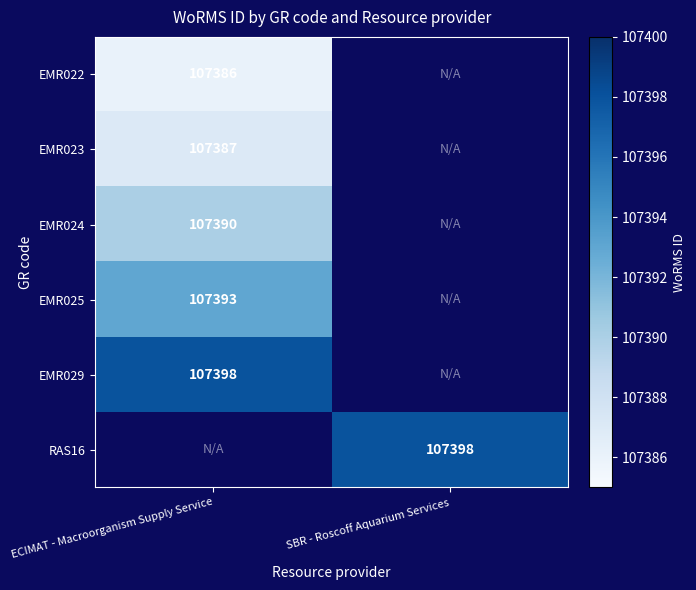

How many series are shown in this chart?

6